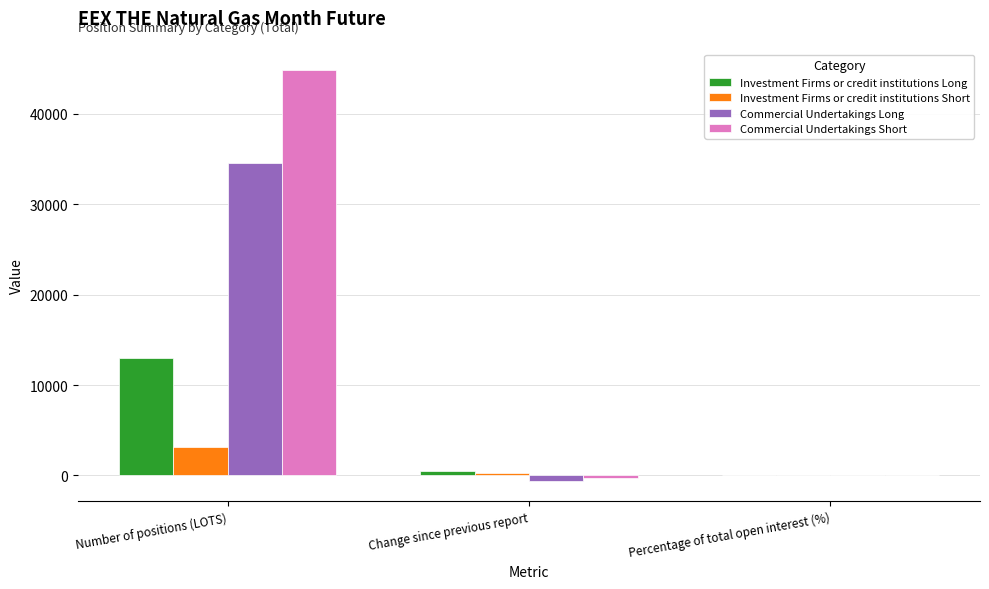

What is the sum of all Investment Firms or credit institutions Long values?

13625.0